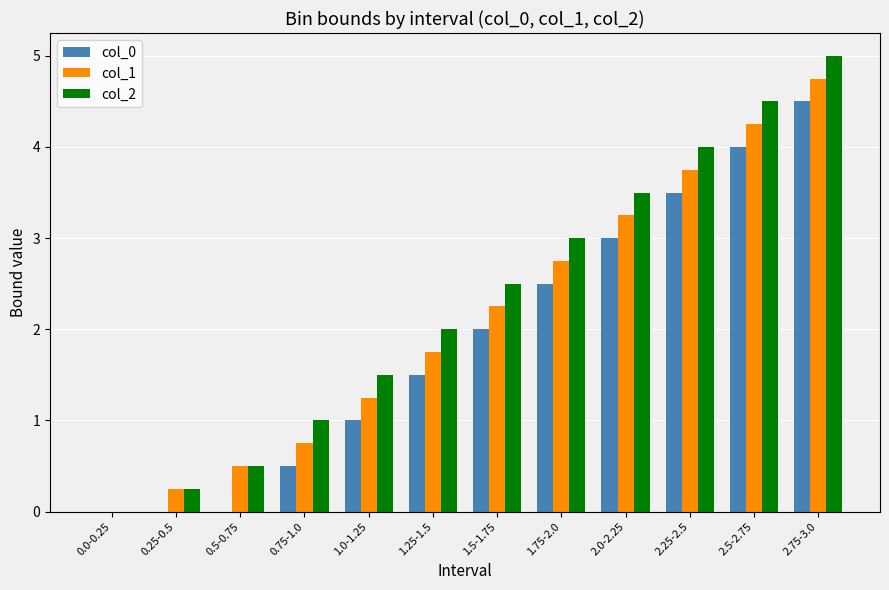

How many groups of bars are there?

12